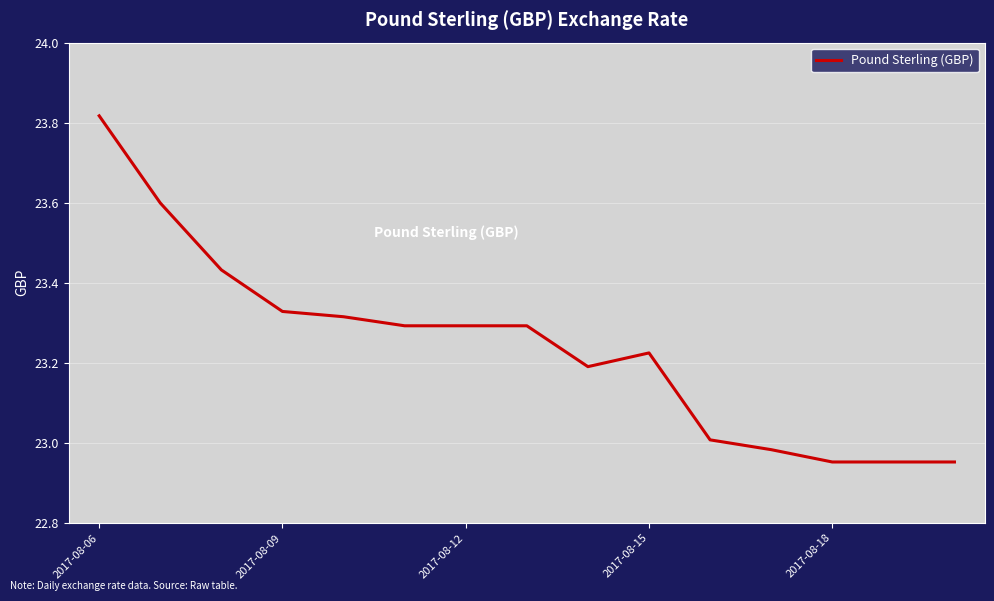

At which category does the chart reach its peak across all series?

2017-08-06